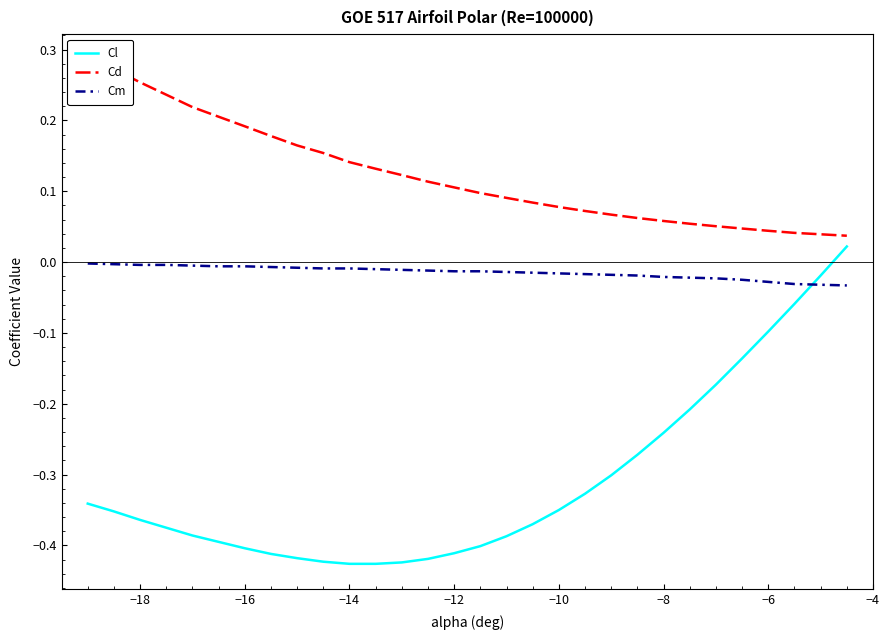

Which series has the largest total across all categories?

Cd